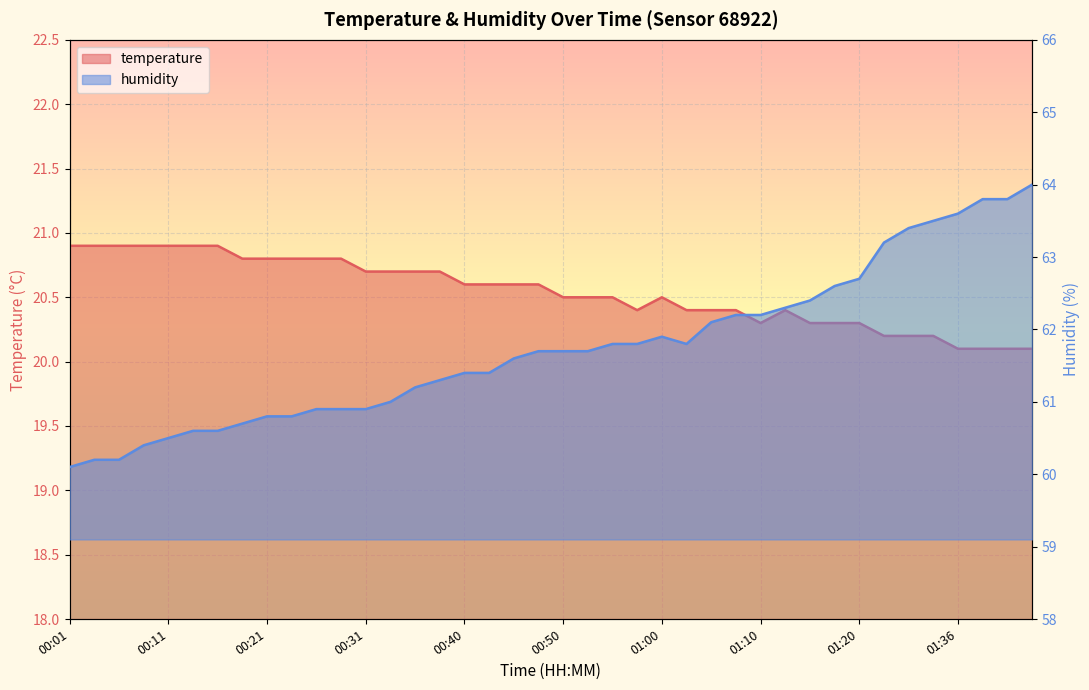

List the series in order of their overall mean, lowest first.

temperature, humidity